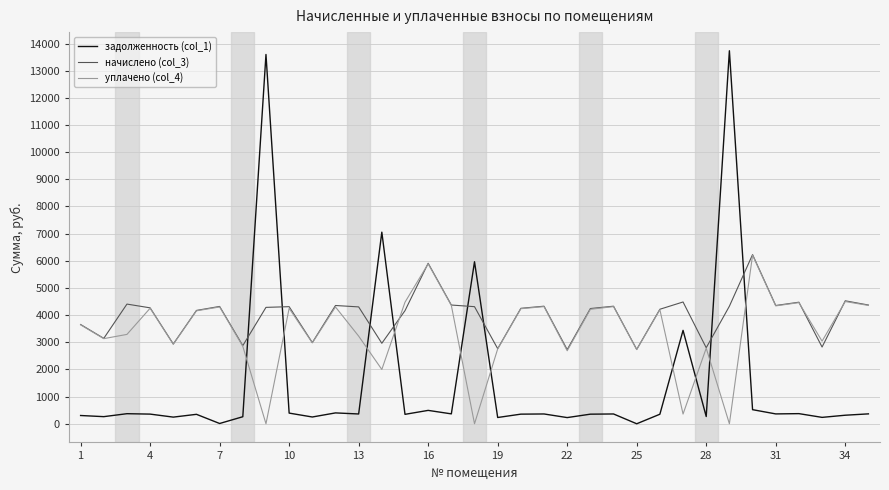

What is the maximum value shown in the chart?

13733.6